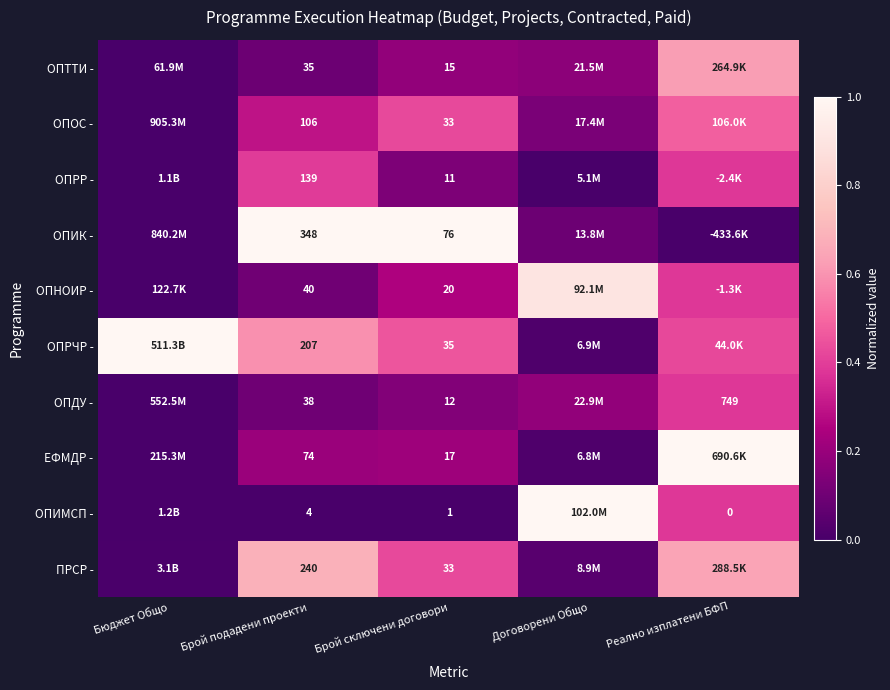

True or false: ОПИК - has a value of 0.0 at Бюджет Общо.

True